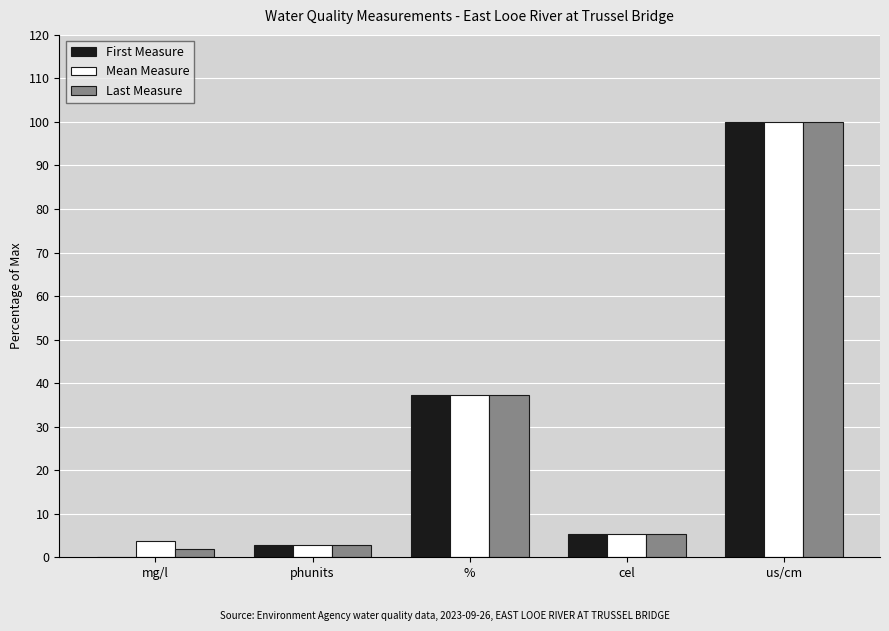

How many data points does each series have?

5